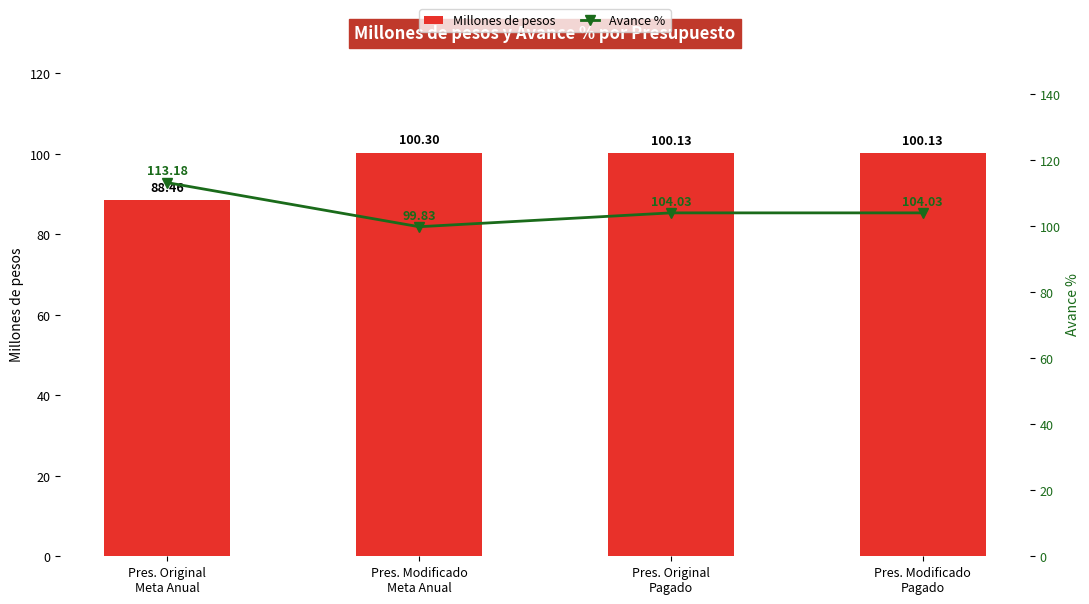

True or false: Avance % has a value of 25.6 at Pres. Modificado
Pagado.

False